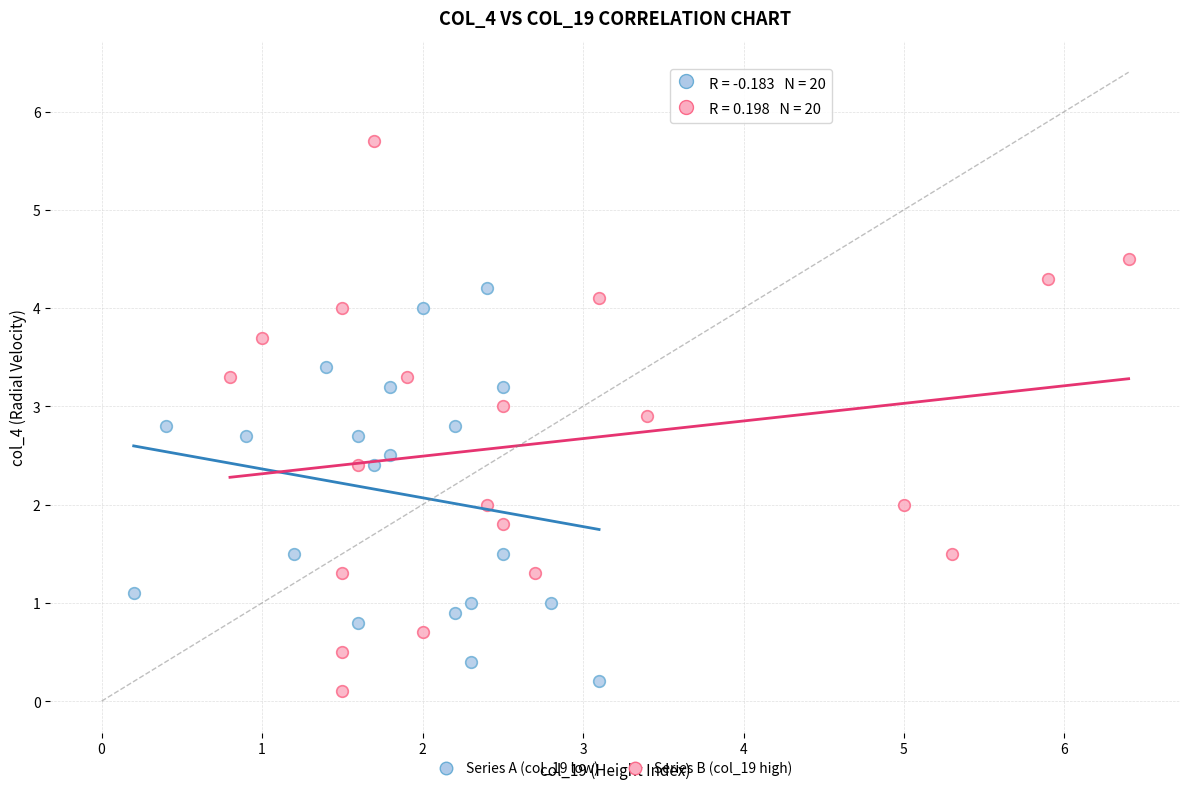

Which series reaches the maximum Y coordinate?

Series B (col_19 high)